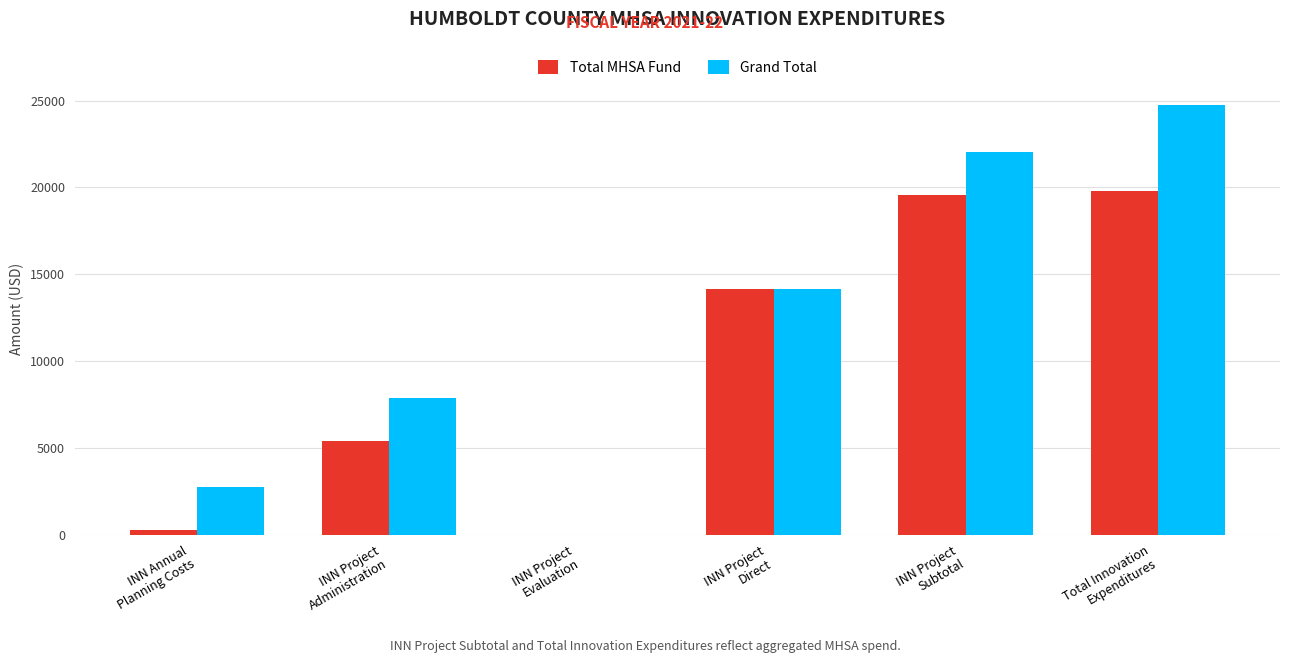

What is the total value across all series at INN Project
Subtotal?

41565.9